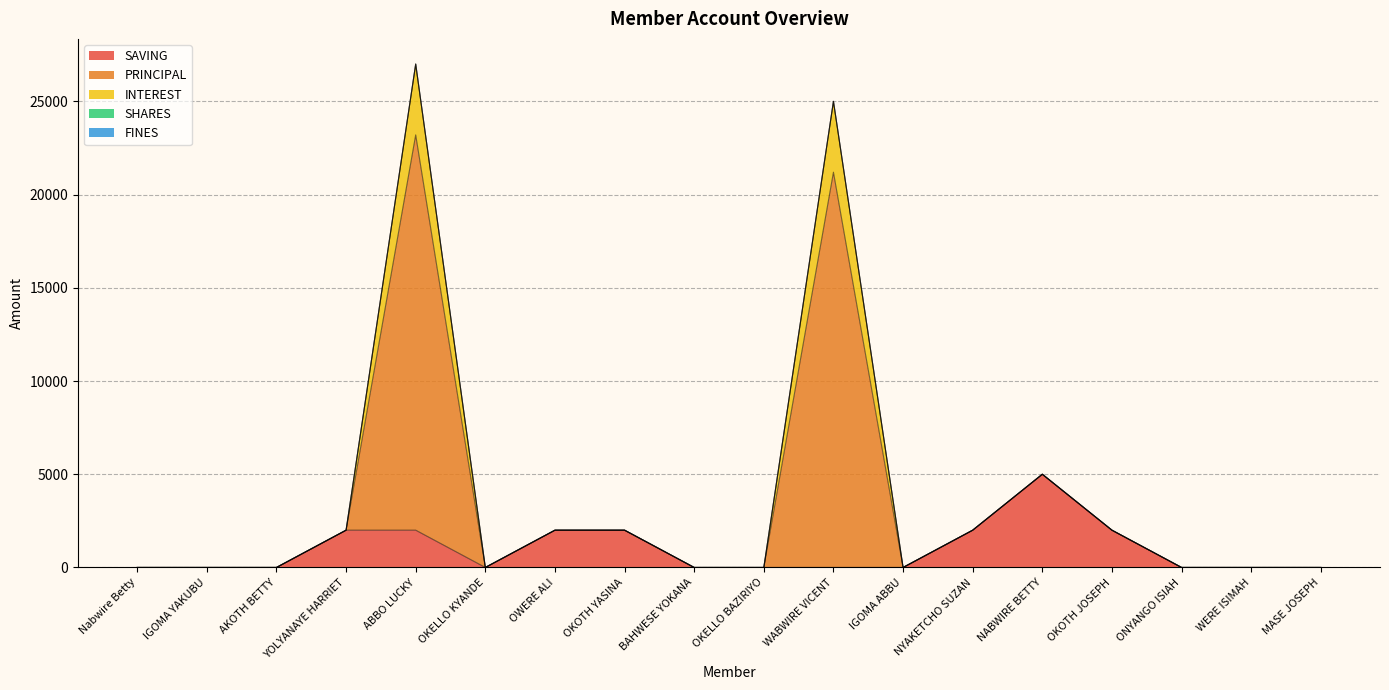

Does the chart have visible grid lines?

Yes